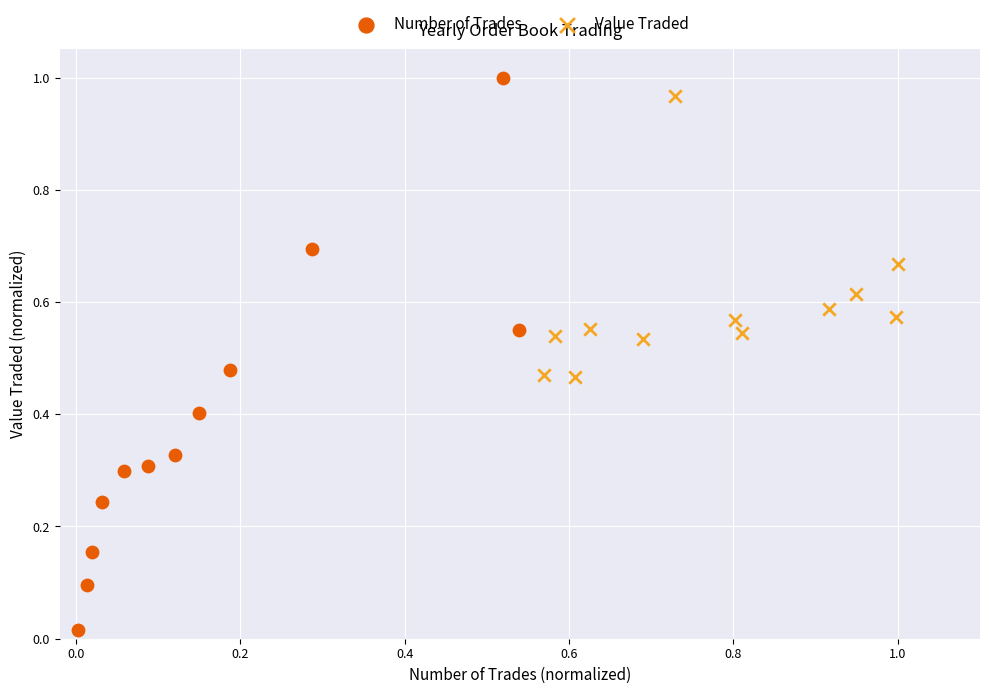

Which series contains the highest Y value?

Number of Trades